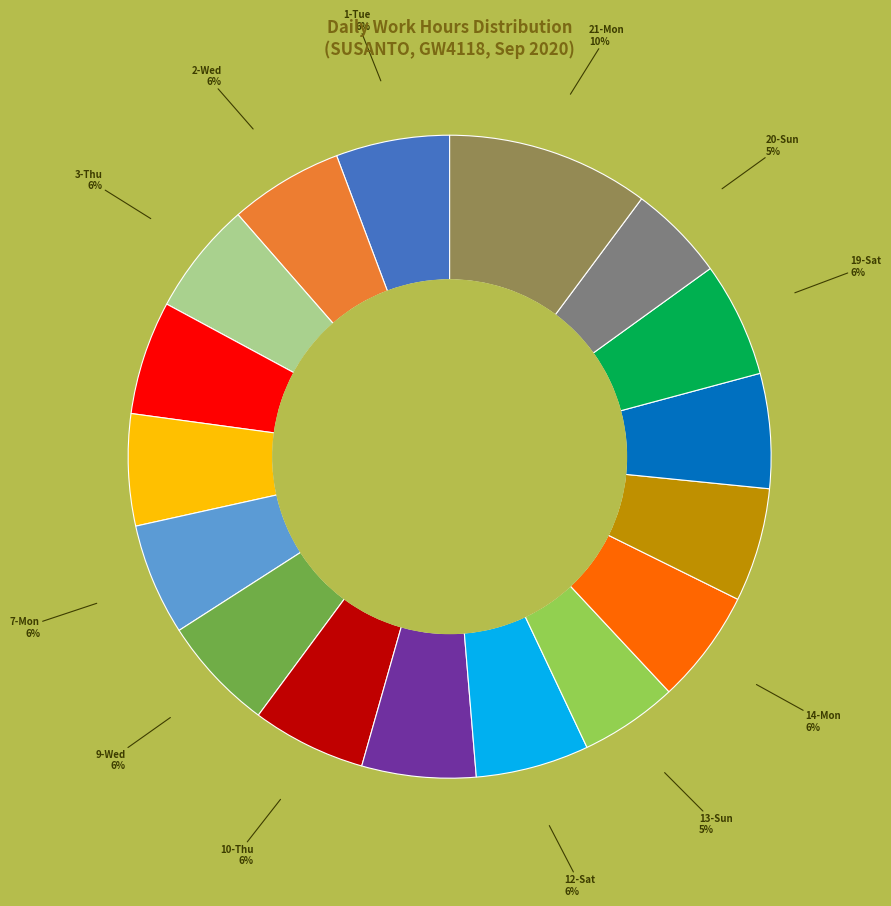

To the nearest percent, what is the difference between the largest and smallest slice percentages?

5%